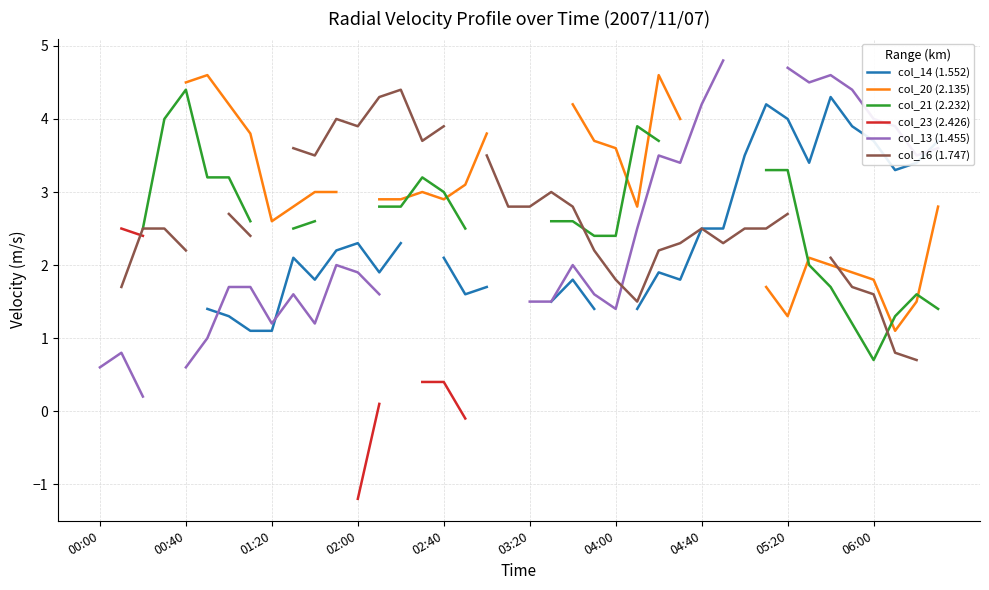

The col_20 (2.135) series shows 2.6 at 06:00. True or false?

False